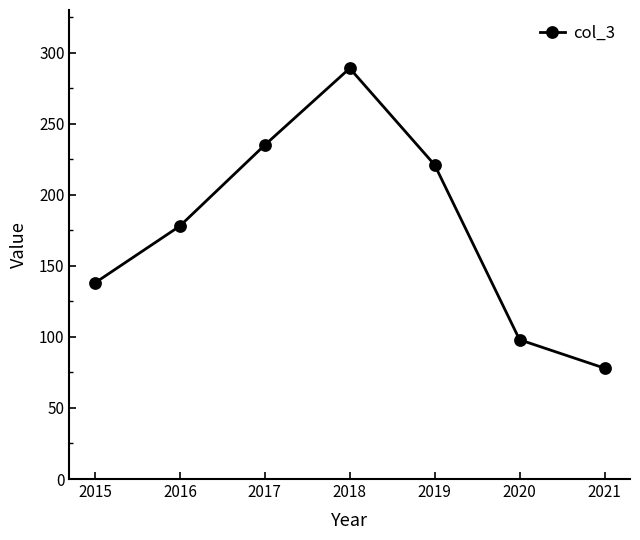

What is the difference between the second highest and minimum values?

157